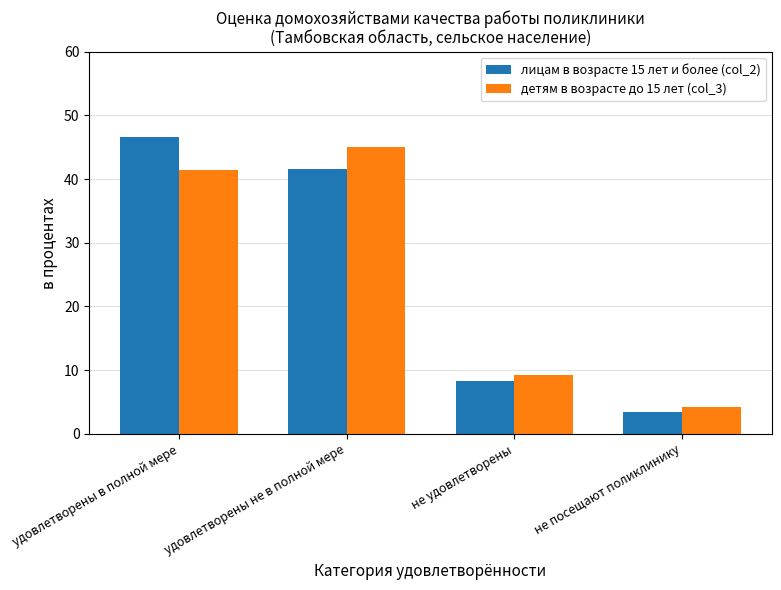

What is the difference between the лицам в возрасте 15 лет и более (col_2) values at удовлетворены не в полной мере and не посещают поликлинику?

38.2